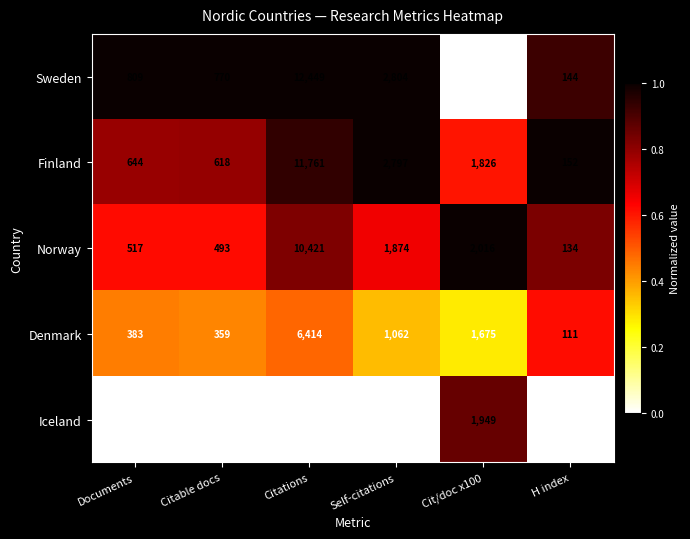

Which series has the widest spread of values?

Sweden